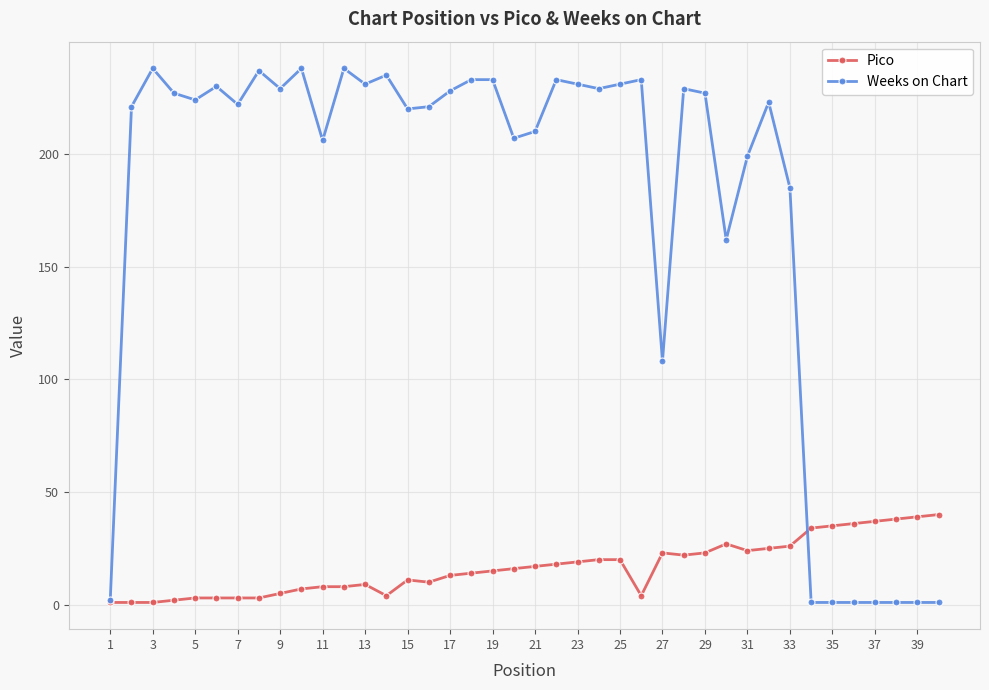

How many lines are shown in the chart?

2